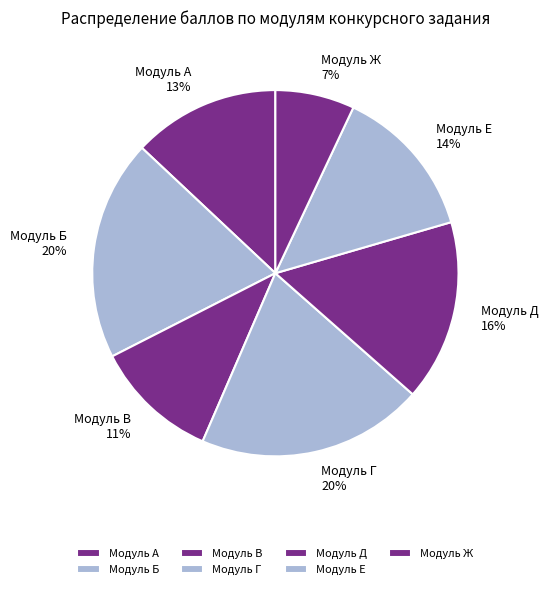

What percentage is the Модуль Ж slice, to the nearest percent?

7%